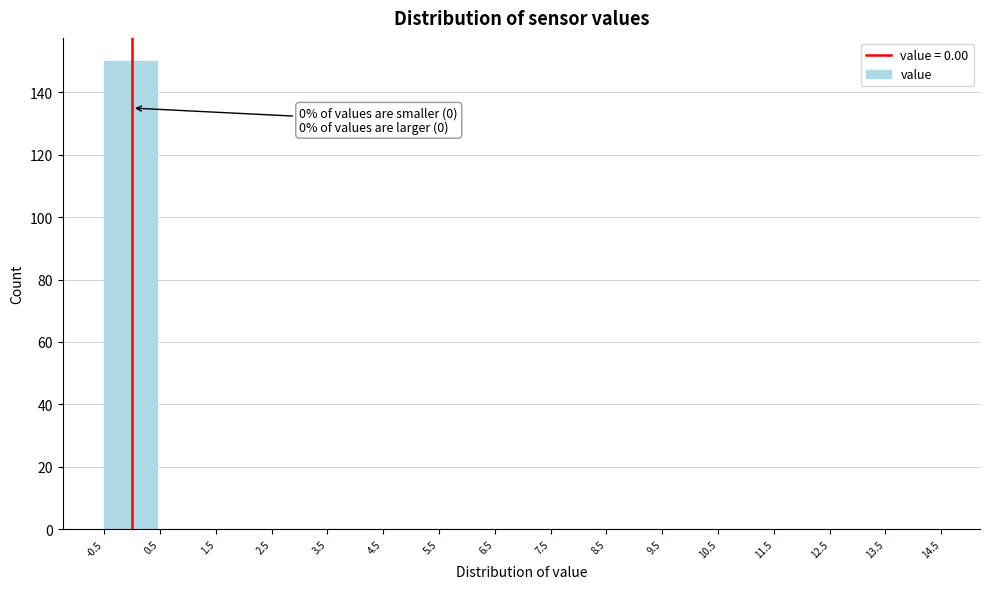

Over which range of the x-axis is the bar tallest?

-0.5 to 0.5